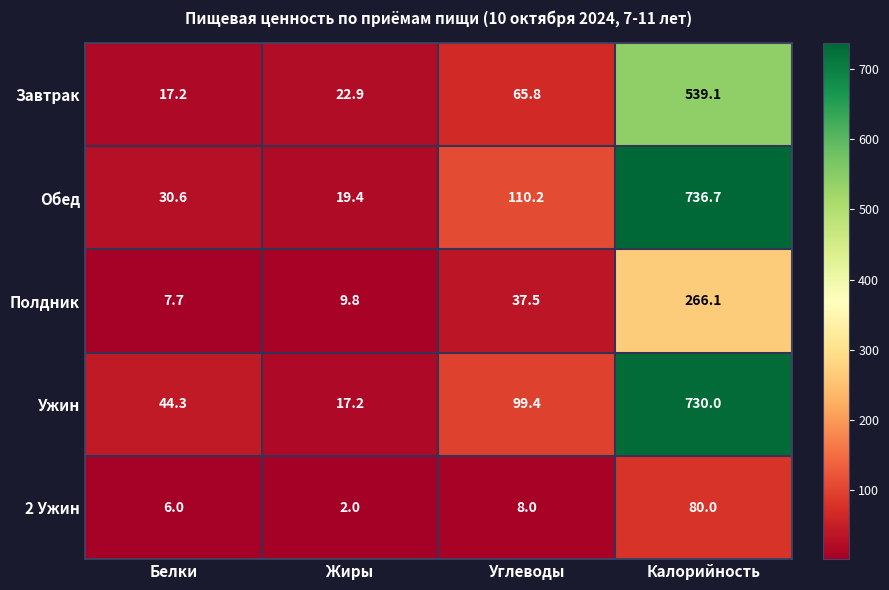

Read the 2 Ужин value at Жиры.

2.0